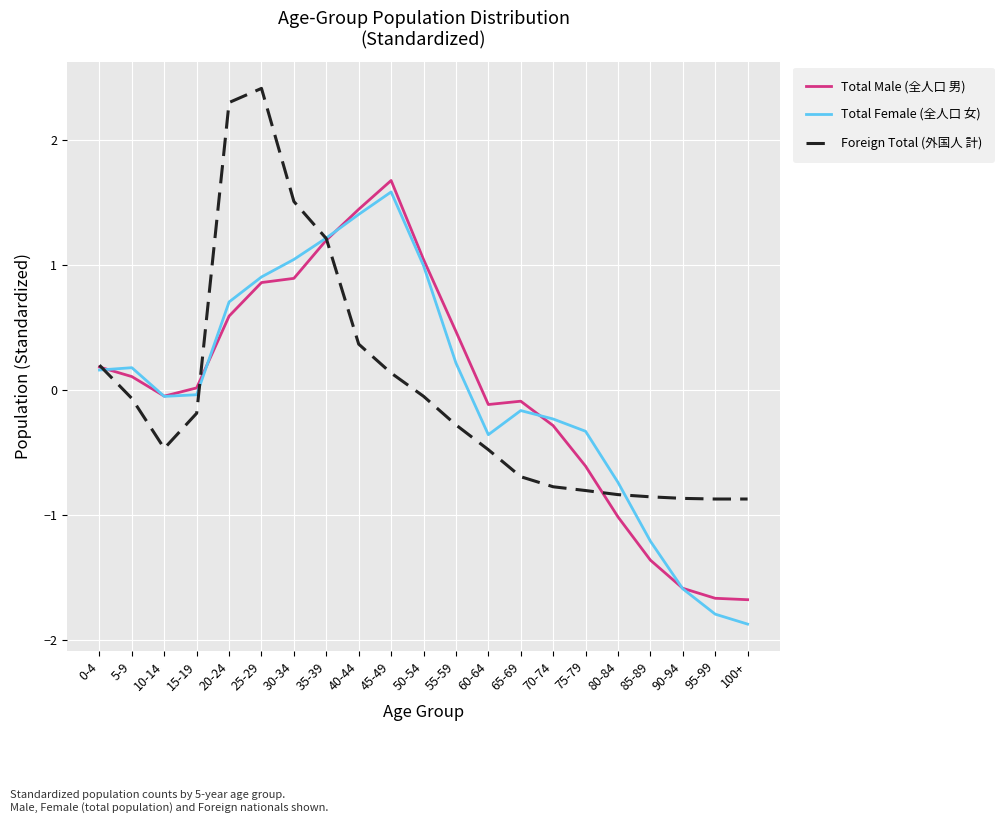

What is the minimum value for Foreign Total (外国人 計)?

-0.9